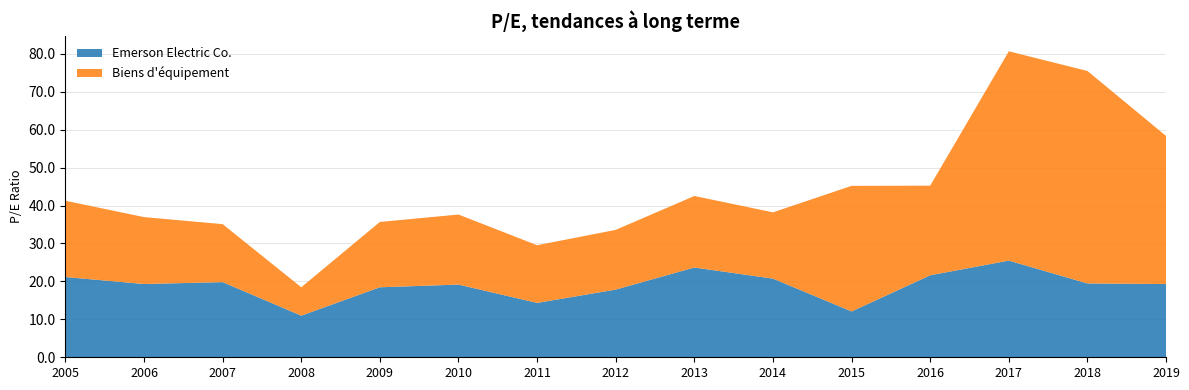

Reading left to right, what are all the values shown in this chart?

Emerson Electric Co.: 21.1	19.3	19.8	11.0	18.4	19.2	14.3	17.8	23.7	20.7	12.1	21.6	25.5	19.5	19.3
Biens d'équipement: 20.1	17.6	15.3	7.5	17.2	18.5	15.2	15.7	18.9	17.5	33.1	23.6	55.2	56.0	39.0